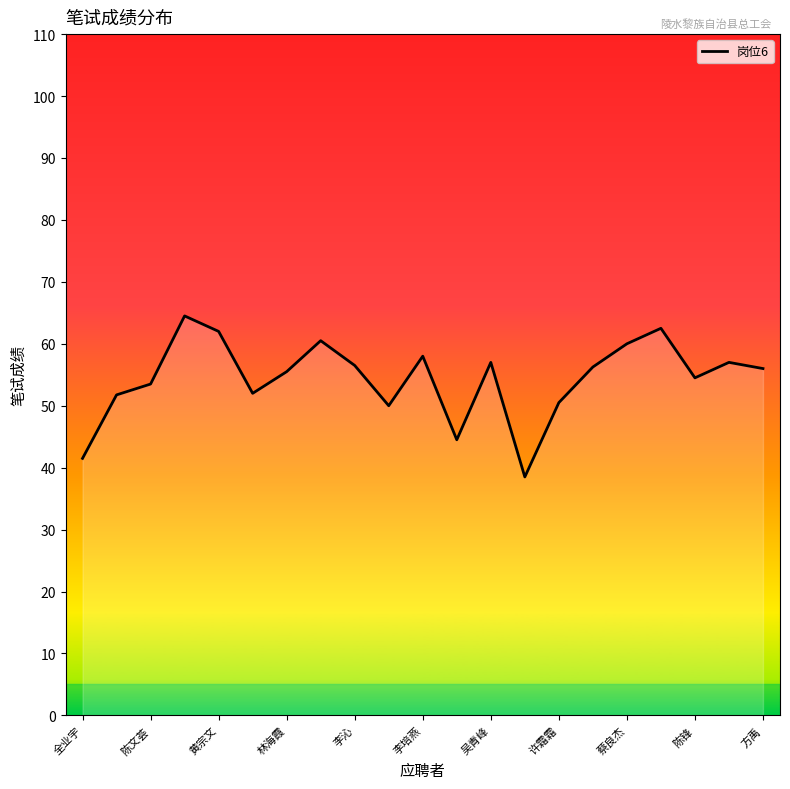

What is the greatest value displayed?

64.5